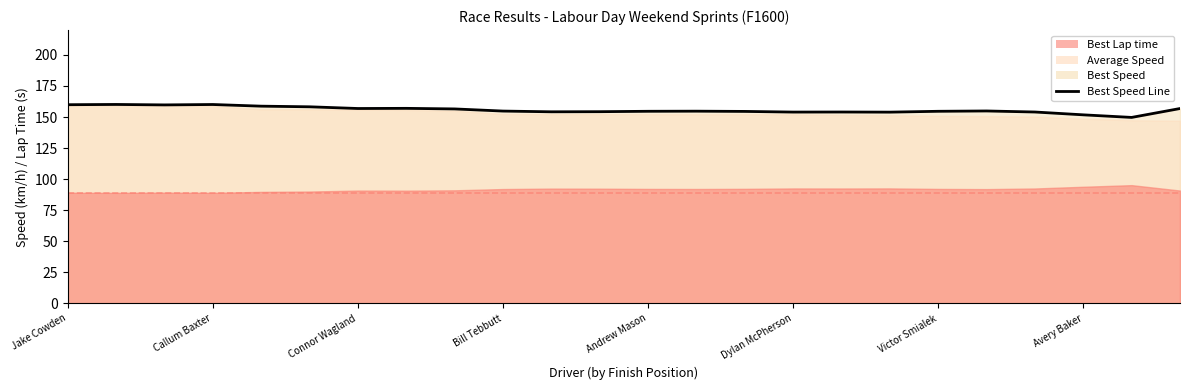

How many data points does each series have?

24